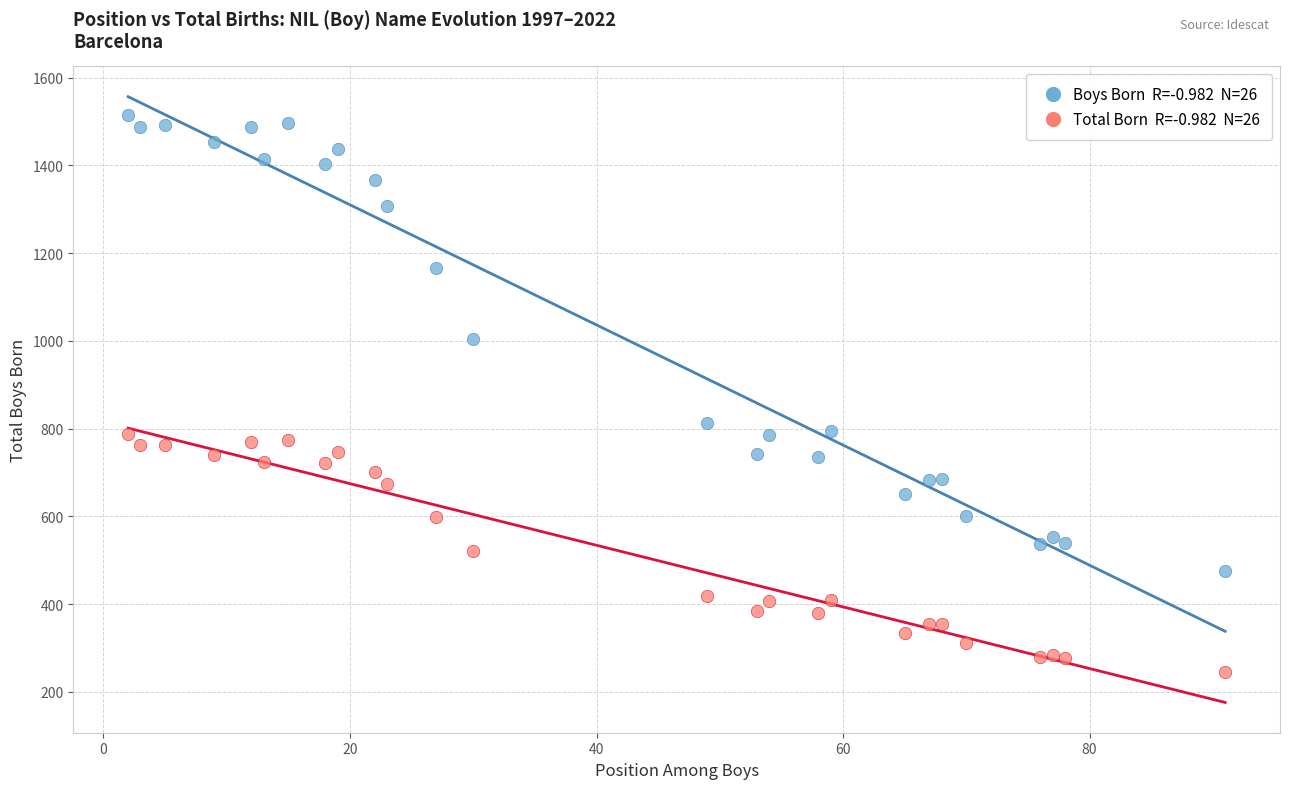

Across all data points, what is the range of X values (max minus min)?

89